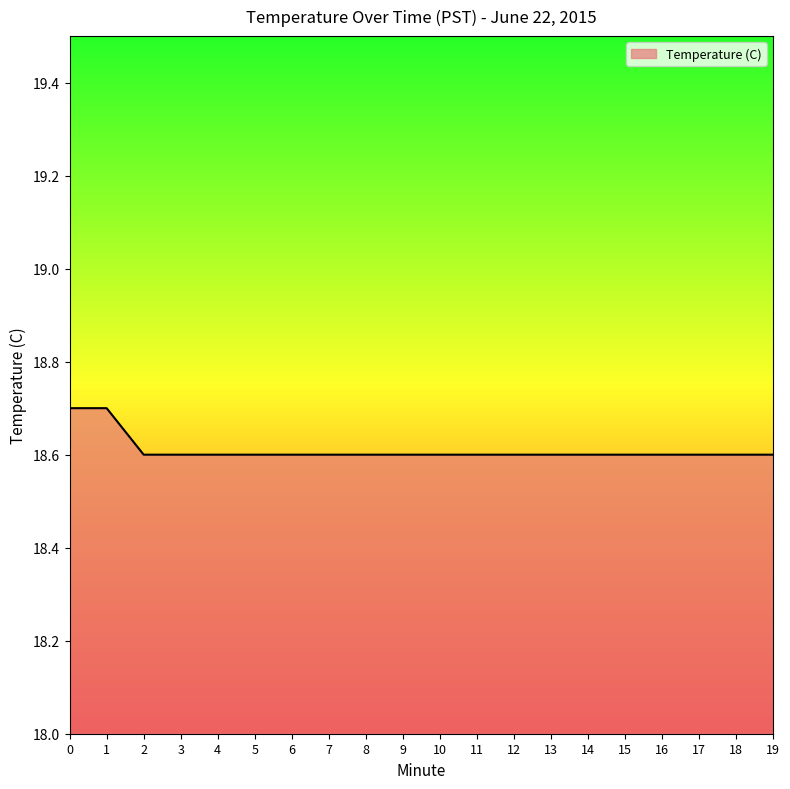

Reading left to right, list all the values displayed in this chart.

0=18.7	1=18.7	2=18.6	3=18.6	4=18.6	5=18.6	6=18.6	7=18.6	8=18.6	9=18.6	10=18.6	11=18.6	12=18.6	13=18.6	14=18.6	15=18.6	16=18.6	17=18.6	18=18.6	19=18.6